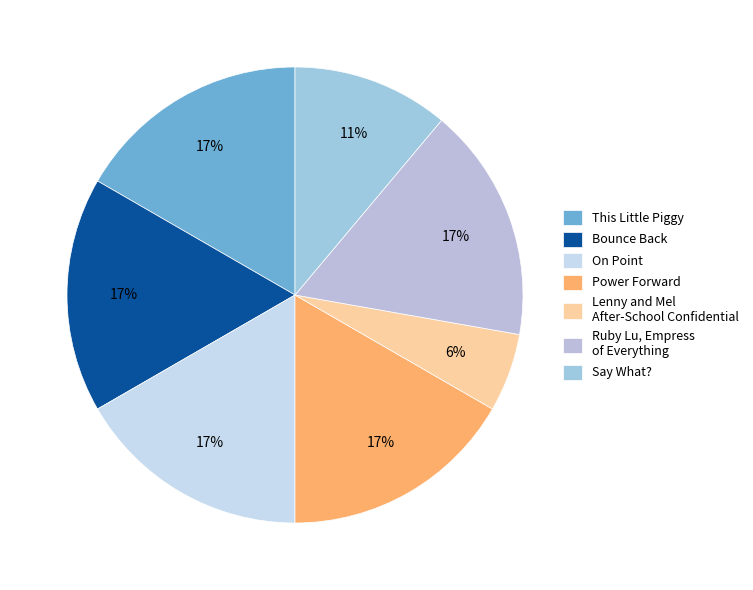

Is it true that Ruby Lu, Empress of Everything is 26% of the pie?

False